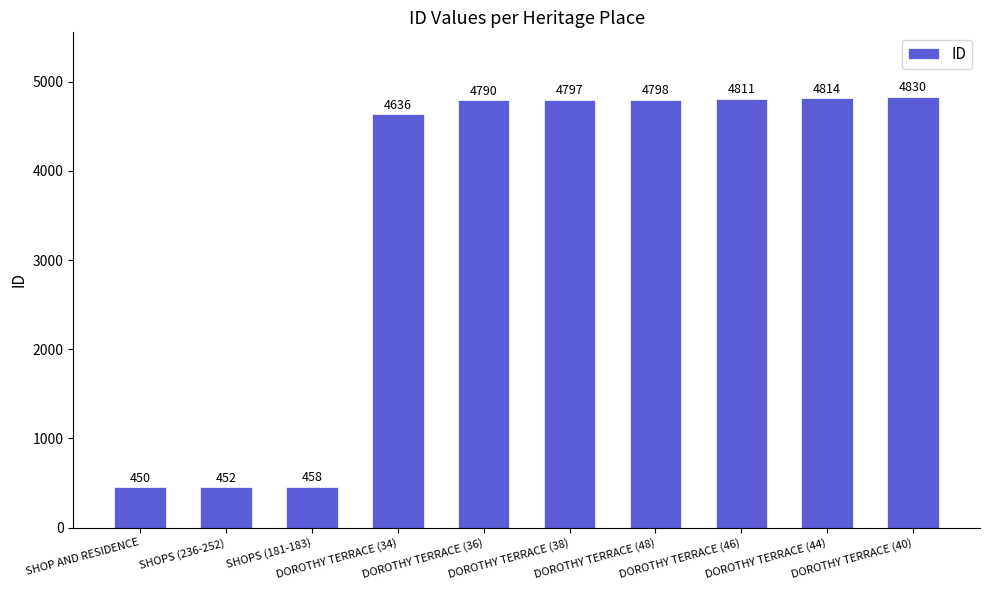

Rank the categories by value from highest to lowest.

DOROTHY TERRACE (40), DOROTHY TERRACE (44), DOROTHY TERRACE (46), DOROTHY TERRACE (48), DOROTHY TERRACE (38), DOROTHY TERRACE (36), DOROTHY TERRACE (34), SHOPS (181-183), SHOPS (236-252), SHOP AND RESIDENCE